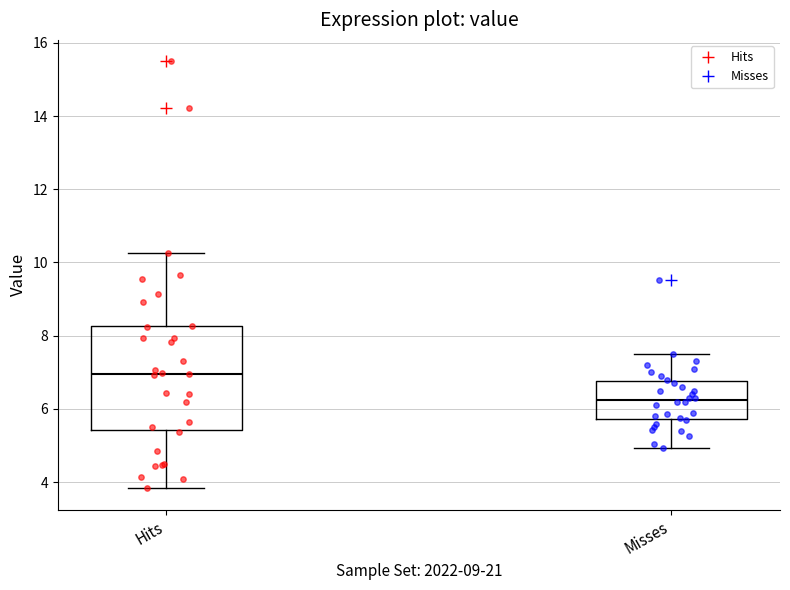

Reading left to right, read every box against the y-axis: the position of its median line, the range the box covers, and the ends of its whiskers. The values are not printed on the chart, so give them approximately, as read against the axis.

Hits: median 7.0, box 5.4 to 8.2, whiskers 3.8 to 10.2
Misses: median 6.2, box 5.8 to 6.8, whiskers 5.0 to 7.6